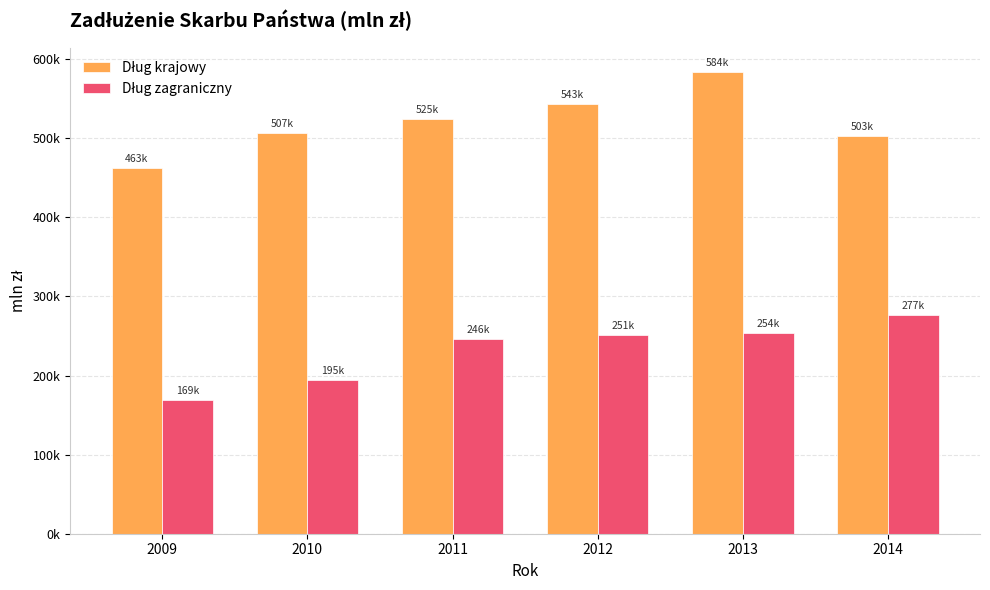

What is the value of the Dług zagraniczny bar at the 1st from the left?

168772.9